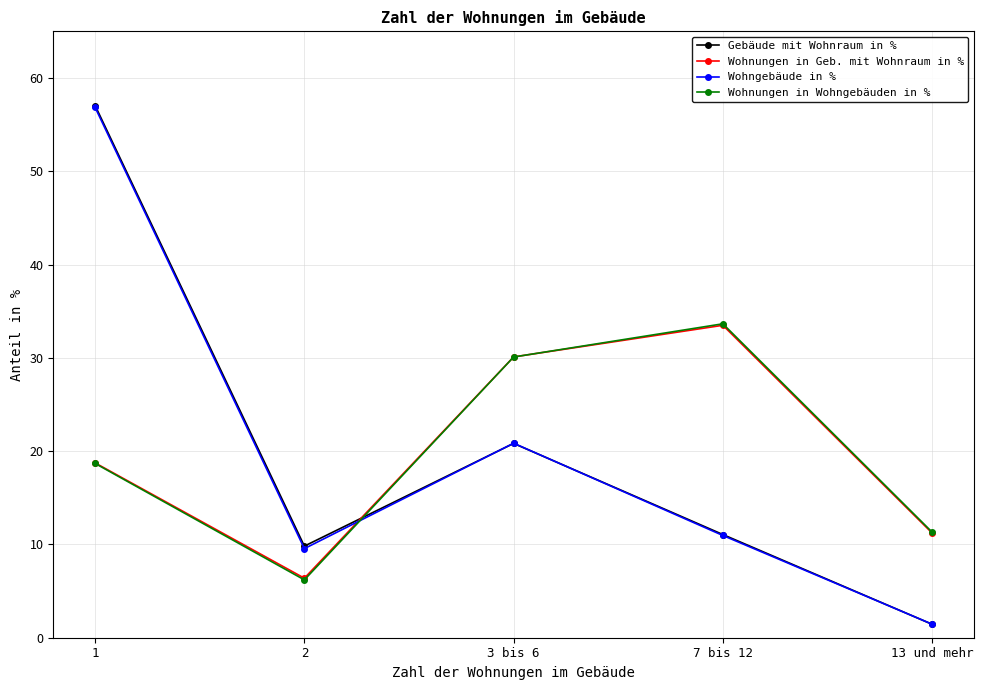

Which category has the lowest value in the Wohnungen in Geb. mit Wohnraum in % series?

2